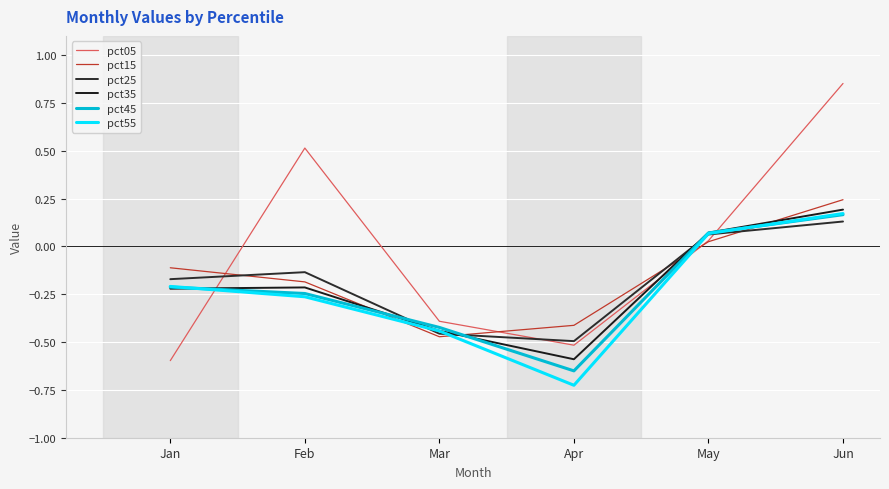

True or false: pct35 and pct45 cross at least once.

True